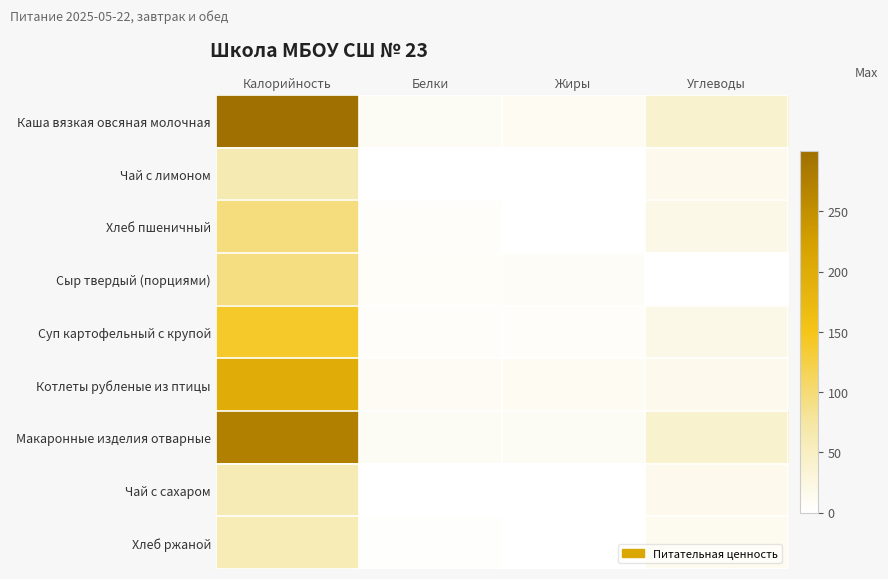

At which category is the sum across all series the highest?

Калорийность